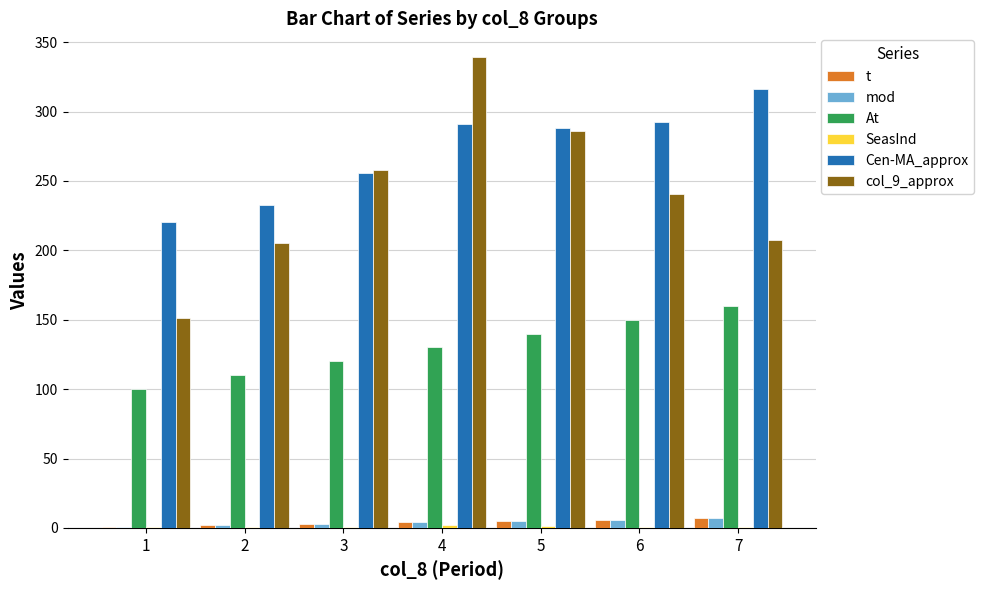

How many groups of bars are there?

7